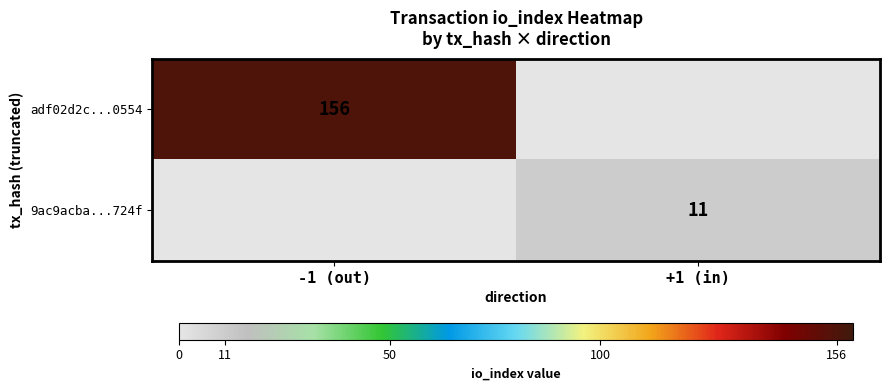

What is the maximum value shown in the chart?

156